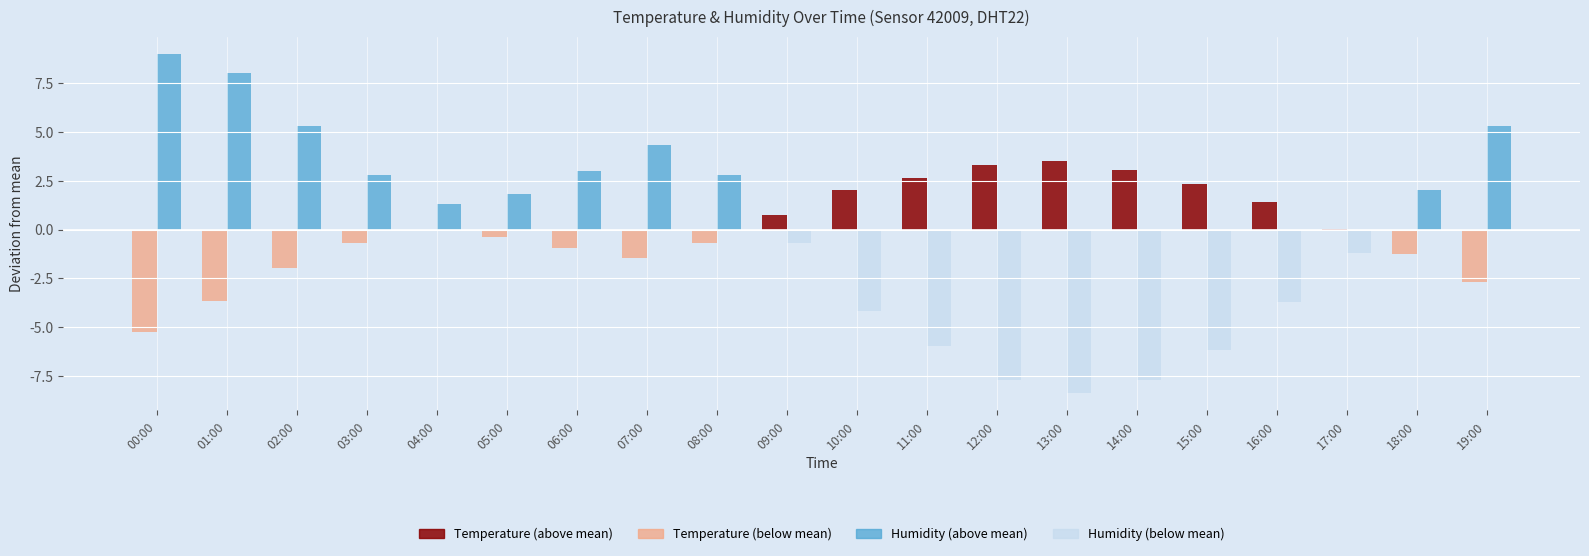

Which label corresponds to the largest value in the chart?

00:00